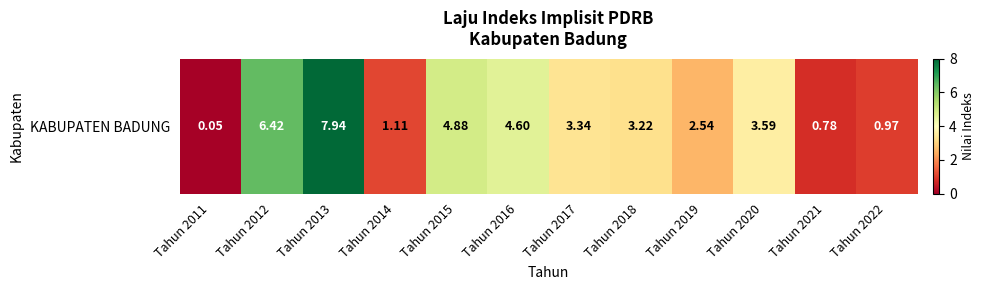

List the labels in order of value, smallest first.

Tahun 2011, Tahun 2021, Tahun 2022, Tahun 2014, Tahun 2019, Tahun 2018, Tahun 2017, Tahun 2020, Tahun 2016, Tahun 2015, Tahun 2012, Tahun 2013